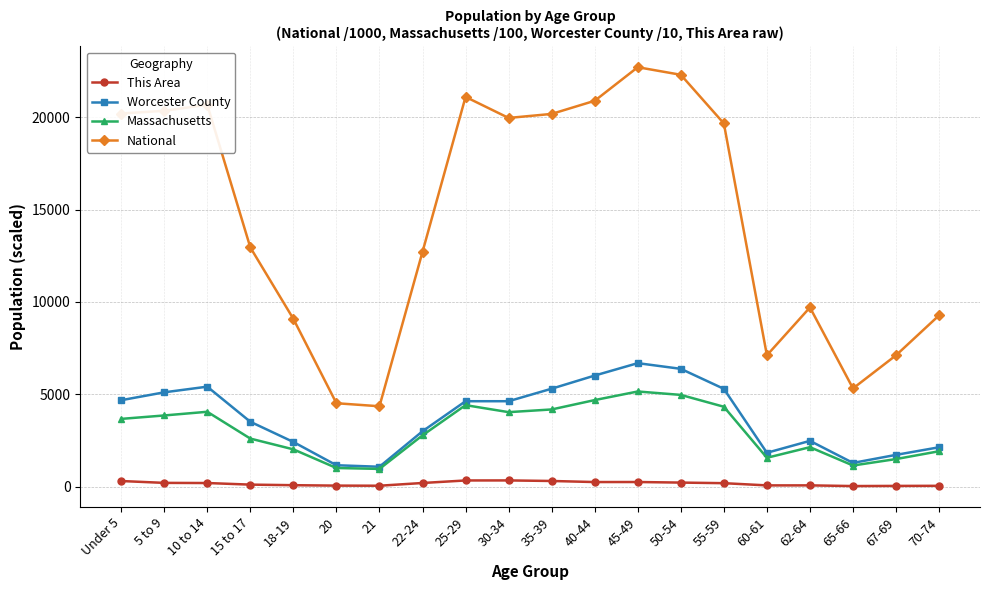

What is the average value of the Massachusetts series?

3050.7